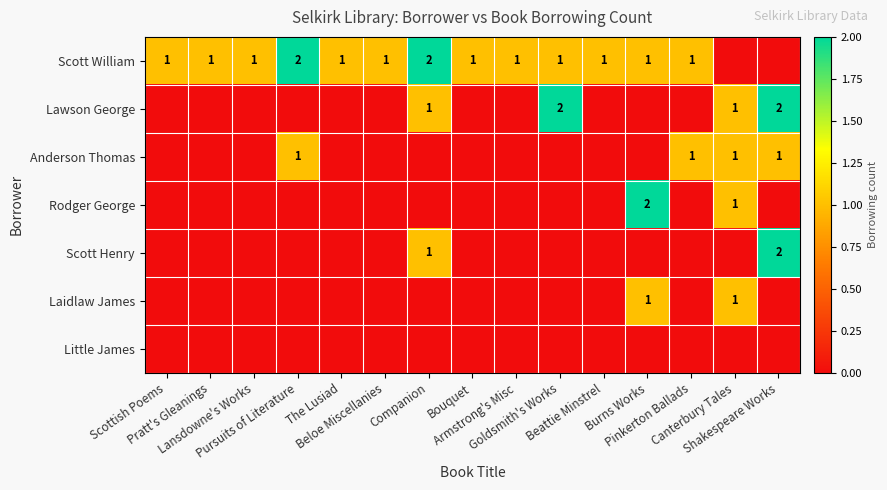

What is the difference between the maximum and second lowest values in the Scott Henry series?

2